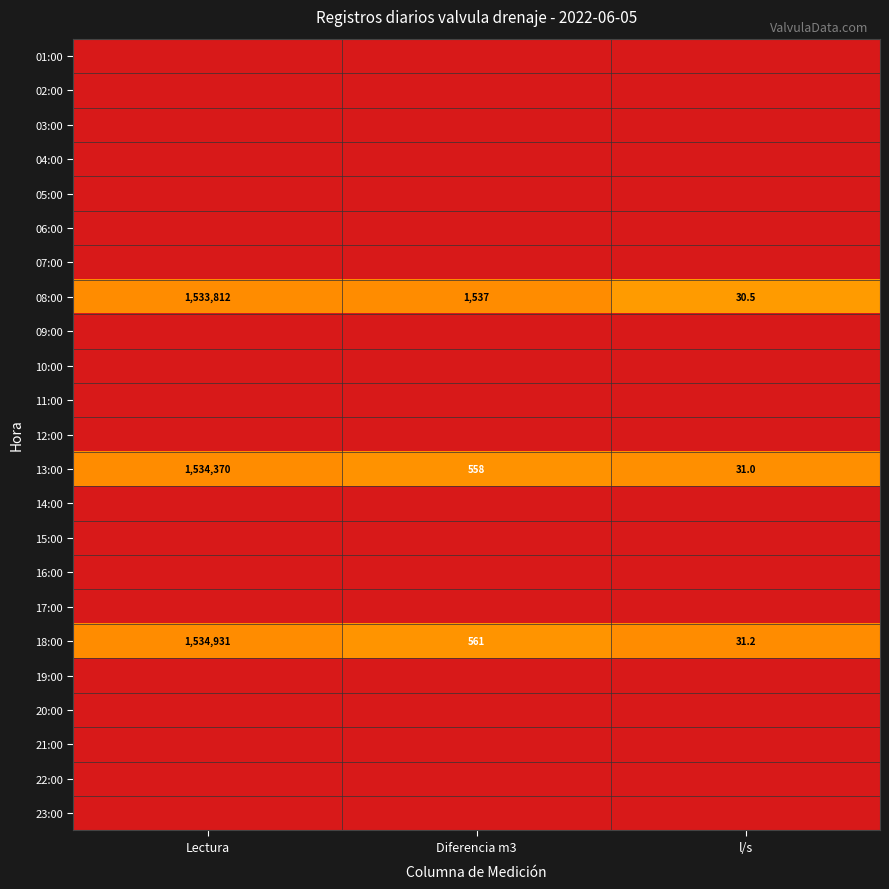

What is the approximate value of 13:00 at Lectura?

1534370.0